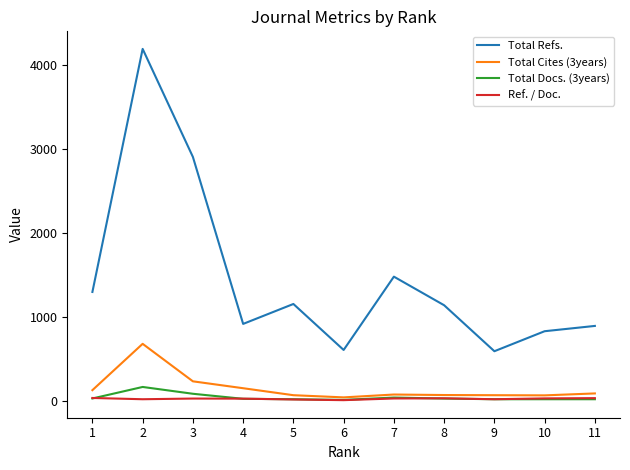

Which series changed the most between 7 and 10?

Total Refs.